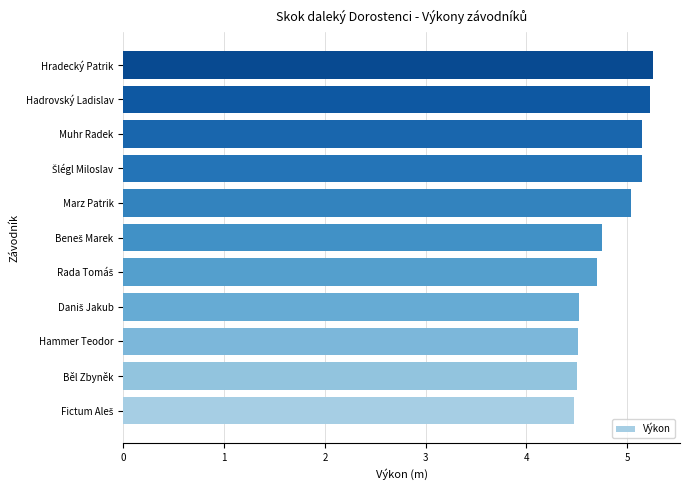

What is the maximum value shown in the chart?

5.3